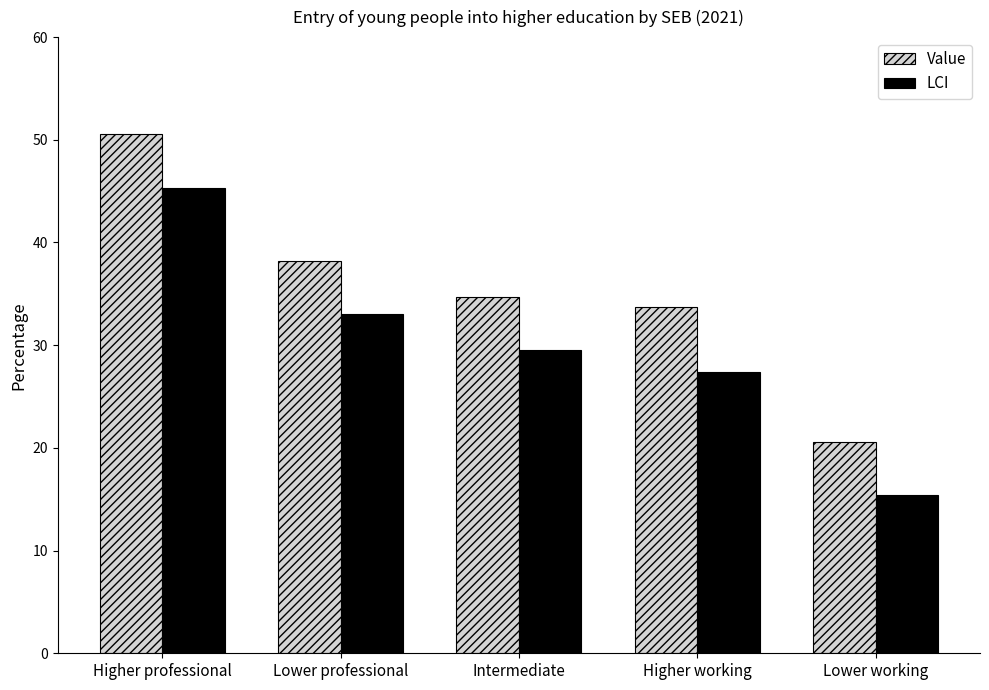

Which category has the lowest value in the Value series?

Lower working